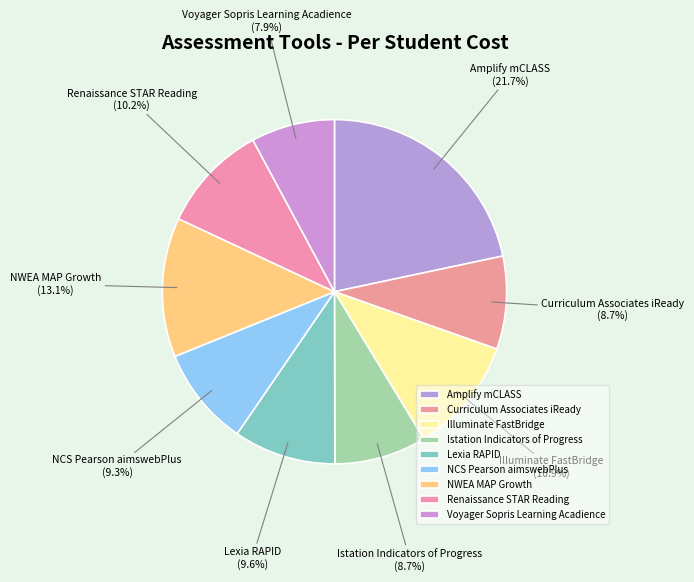

Approximately how many times larger is the value at Voyager Sopris Learning Acadience compared to NWEA MAP Growth?

0.6